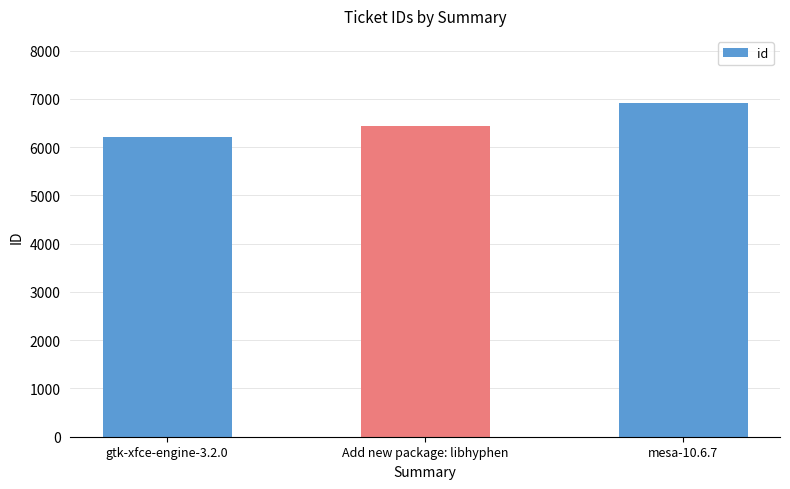

True or false: the data shows 6446 at Add new package: libhyphen.

True